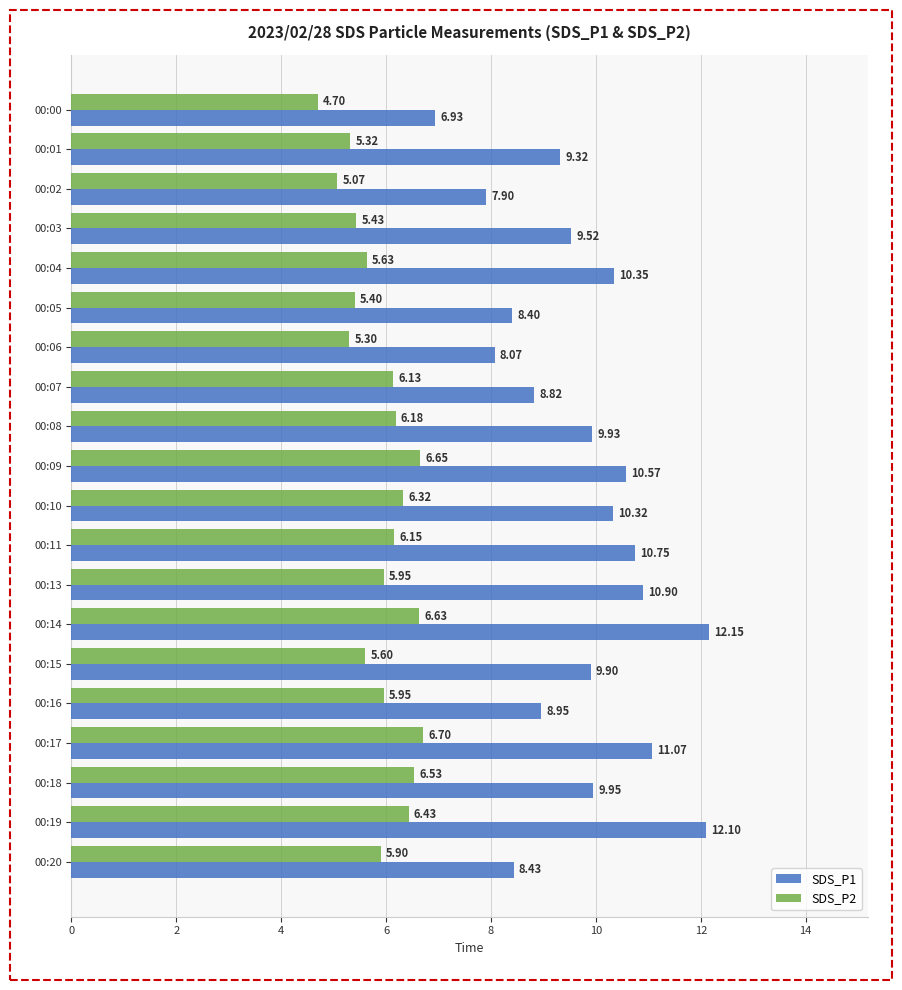

What is the difference between the second highest and second lowest values in the SDS_P1 series?

4.2